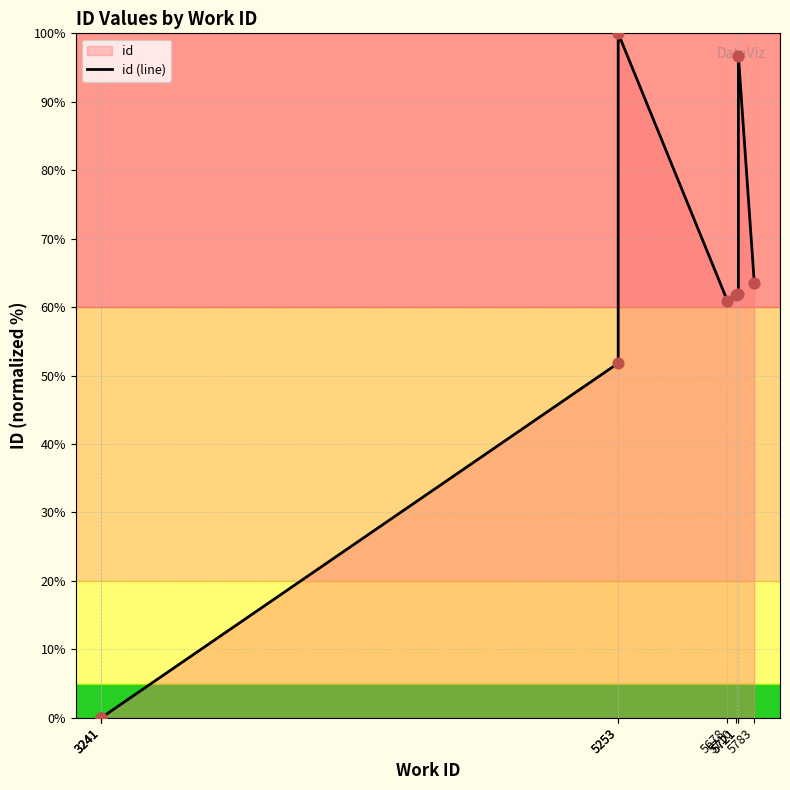

What is the ratio of the value at 5253 to the value at 5253?

1.9